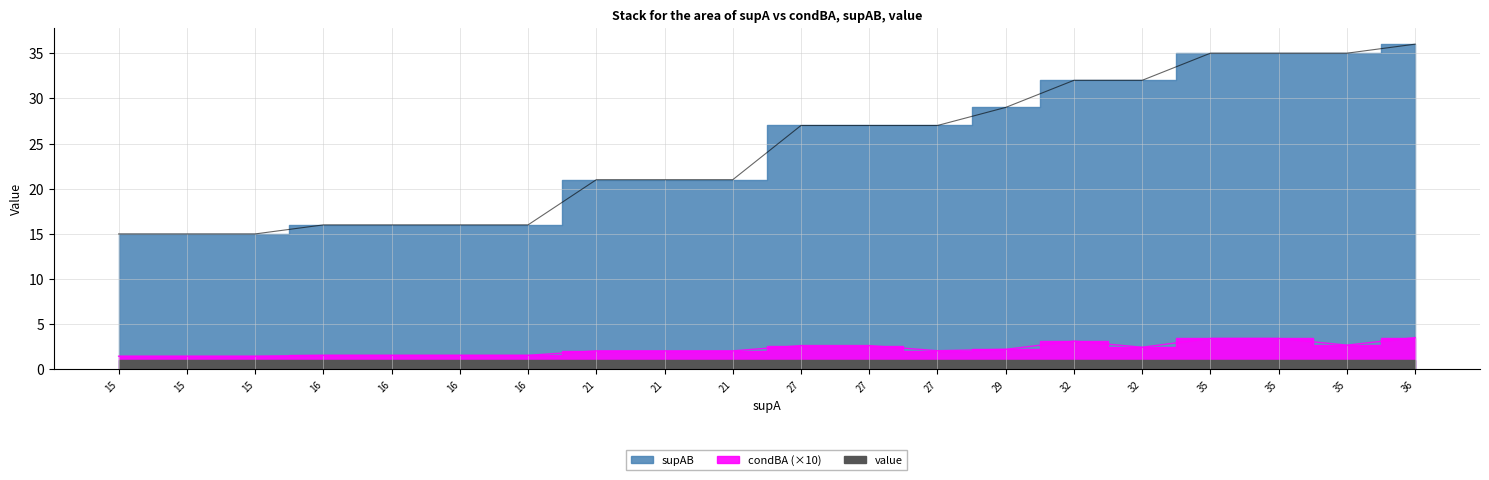

How many data points in condBA are less than 2?

7